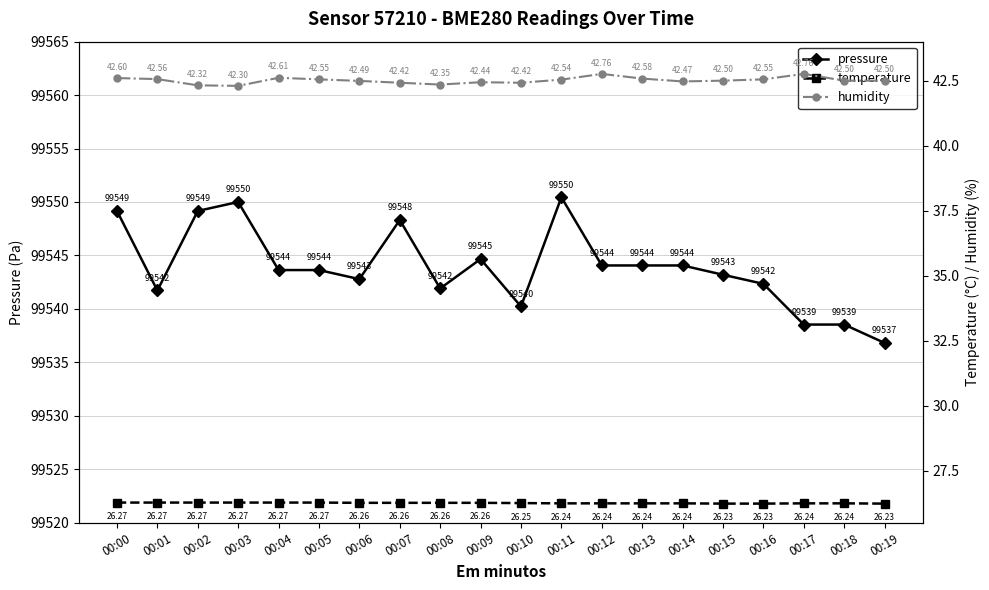

Which has a higher value, 00:09 or 00:00?

00:00